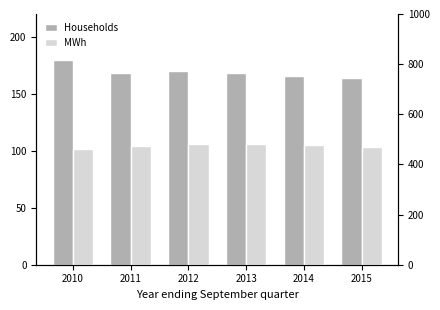

What is the value of the Households bar at the 2nd from the left?

168